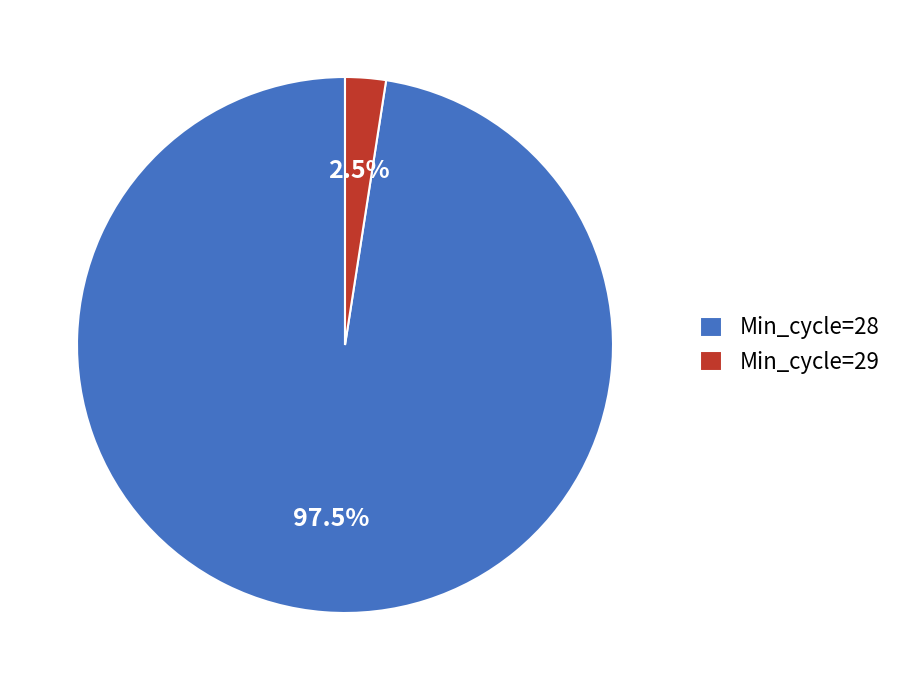

To the nearest percent, what is the average slice percentage?

50%